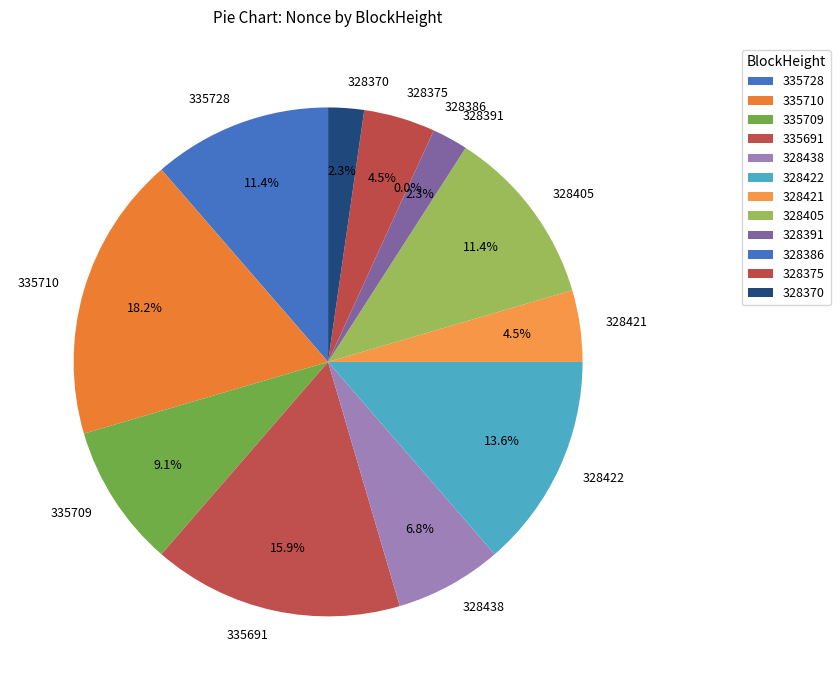

Combined, do 335710 and 328405 account for over 50%?

No